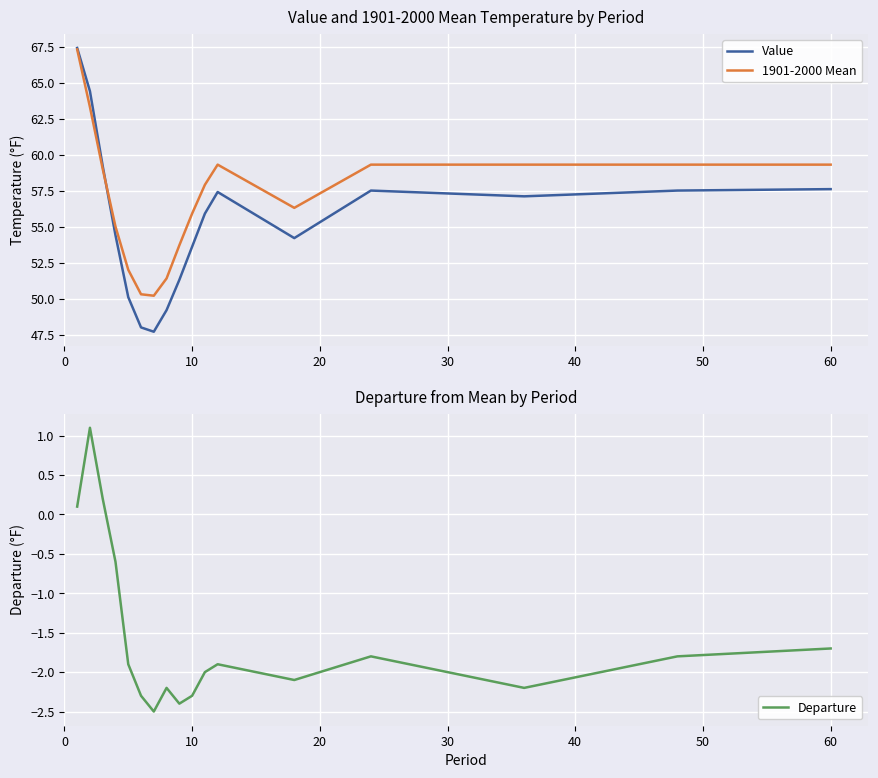

How many lines are shown in the chart?

3